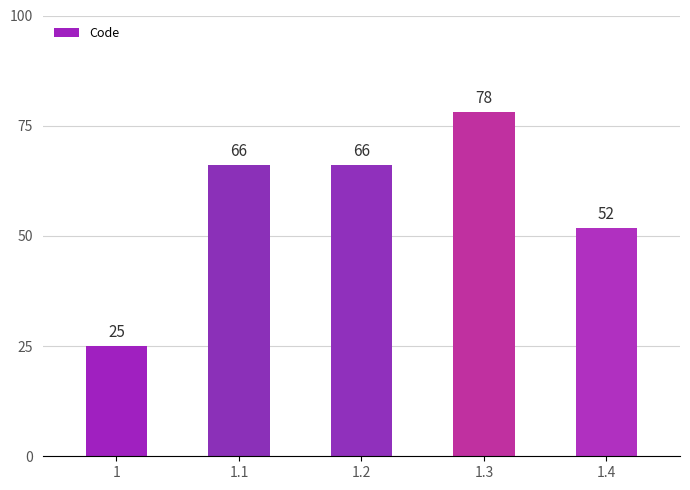

What is the label of the 4th bar from the left?

1.3